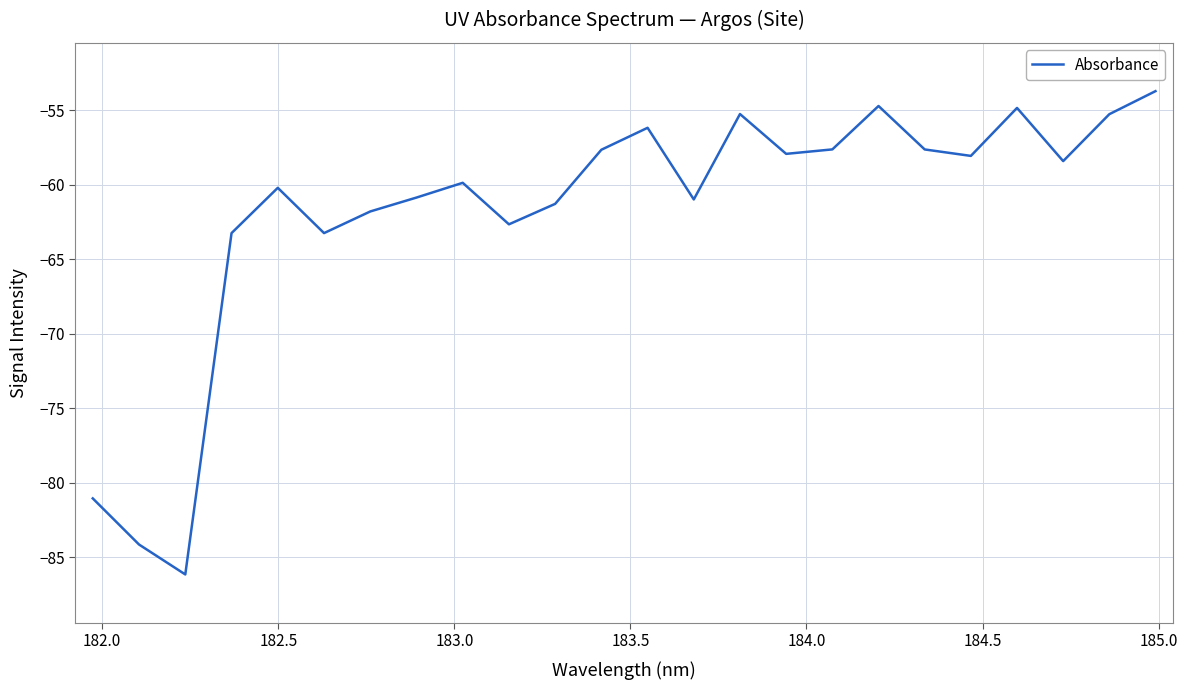

What is the difference between the maximum and minimum values?

32.4